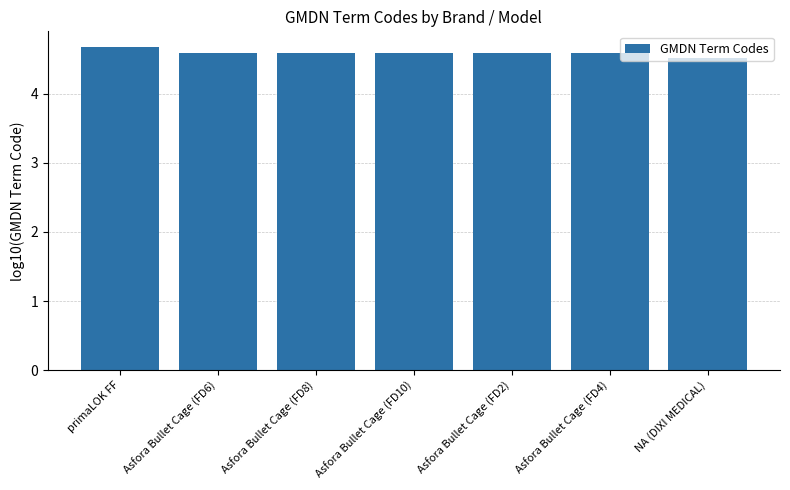

What is the sum of all values?

32.1